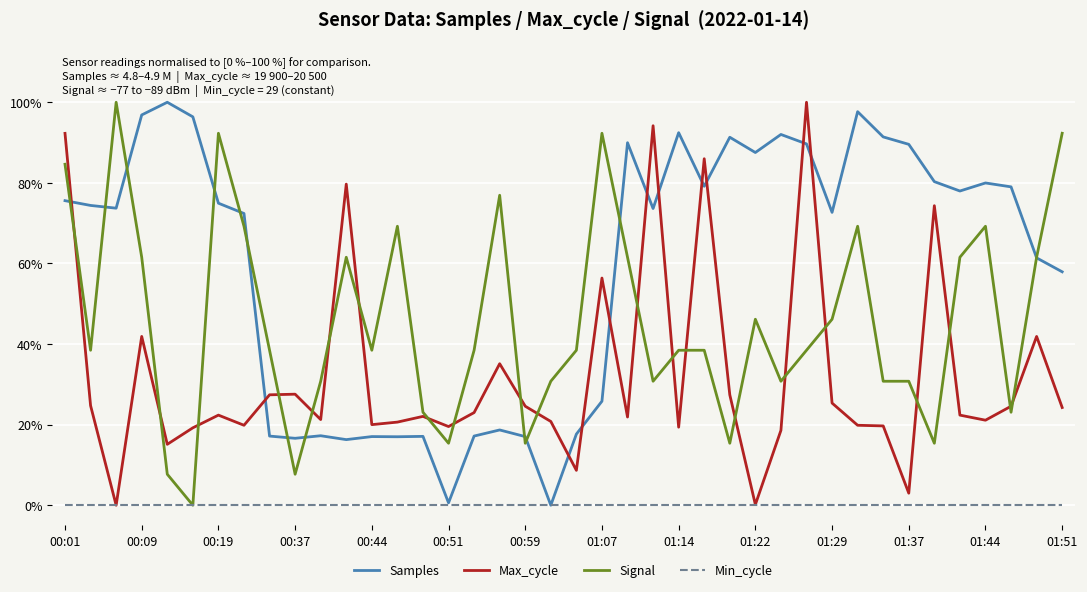

Rank the series by their average value, from lowest to highest.

Min_cycle, Max_cycle, Signal, Samples